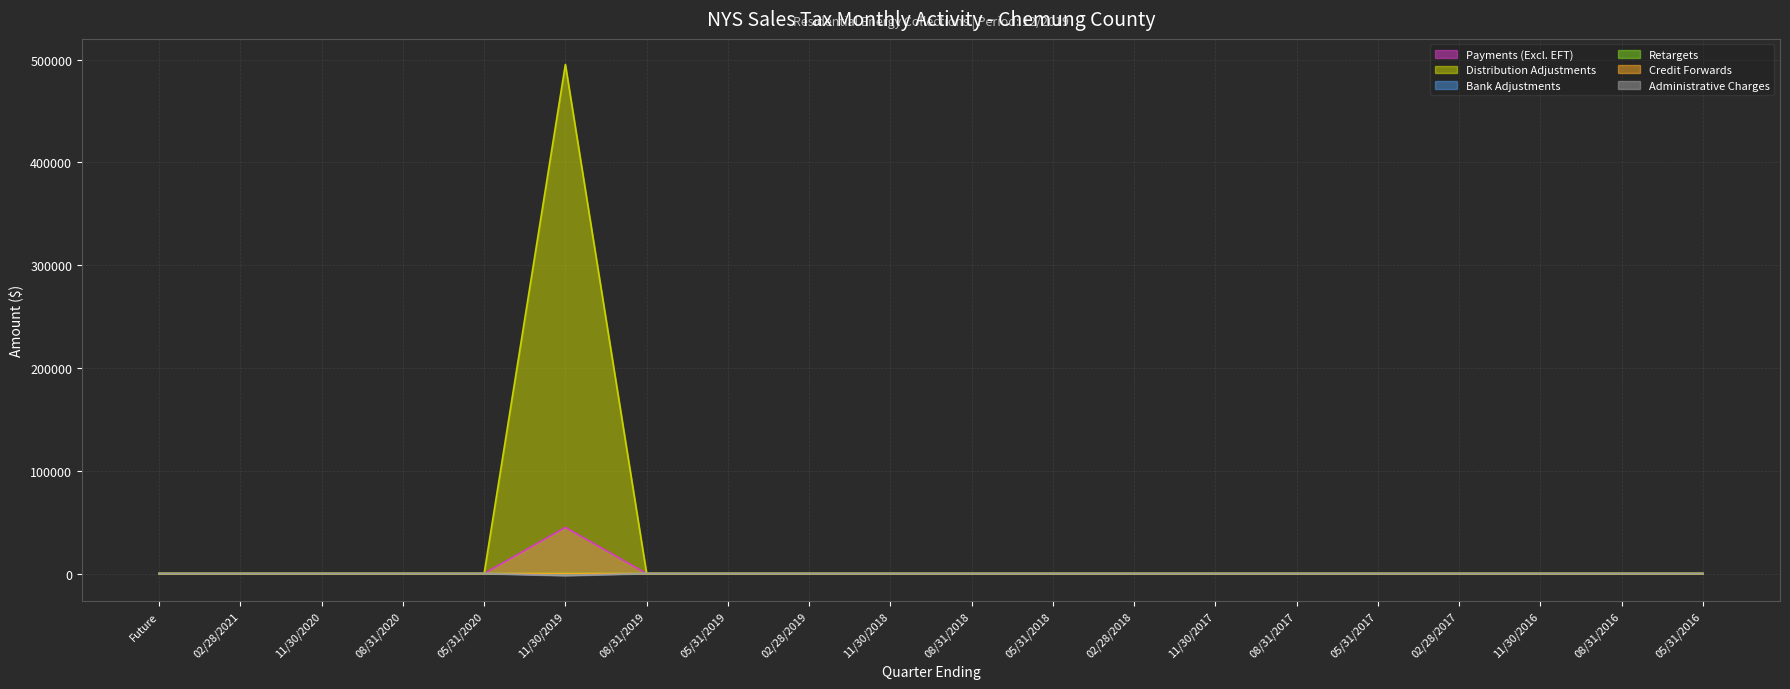

True or false: Retargets has a value of -64.6 at 11/30/2017.

False